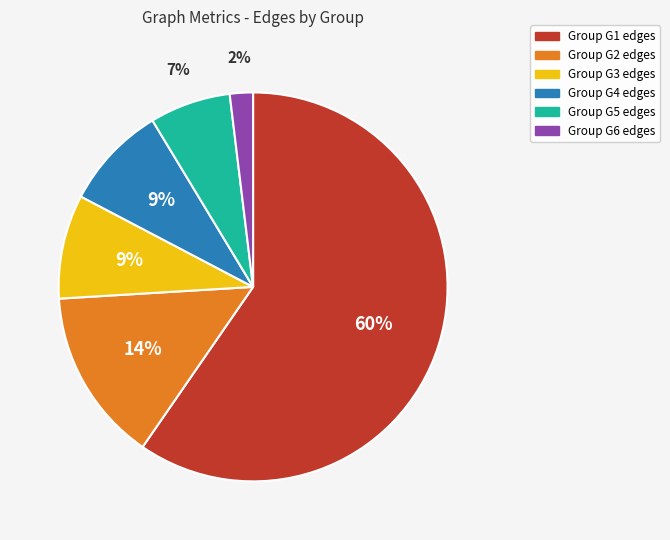

To the nearest percent, what is the average slice percentage?

17%